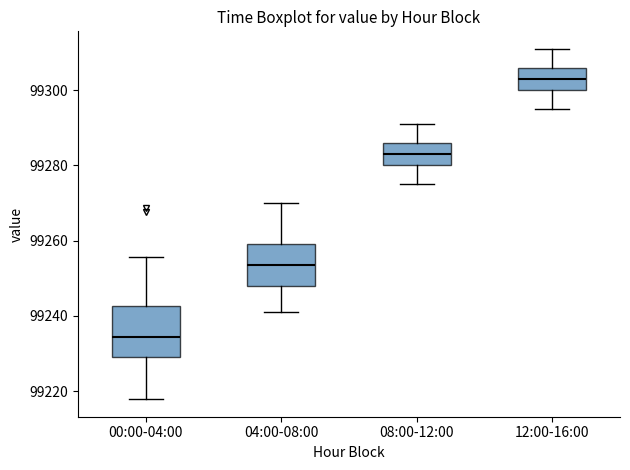

Which box has the highest median line?

12:00-16:00